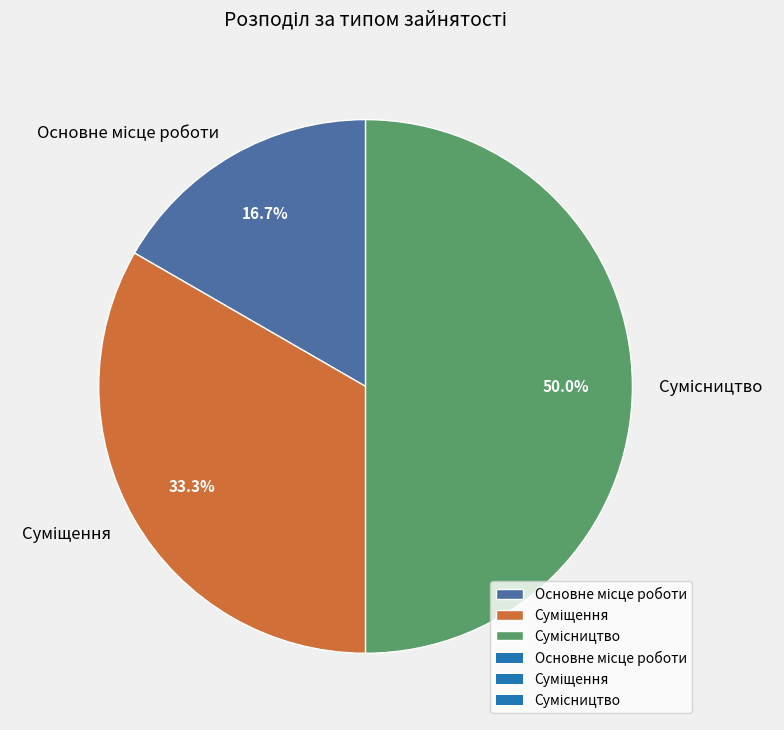

Approximately how many times larger is the value at Сумісництво compared to Основне місце роботи?

3.0